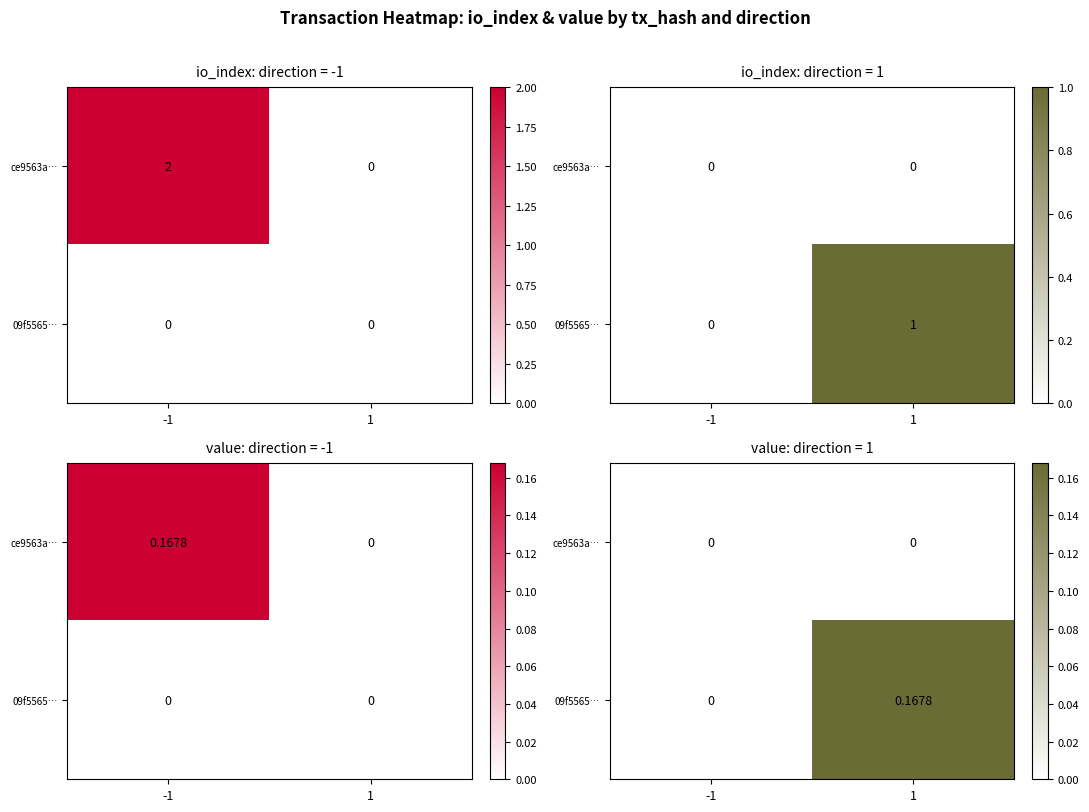

What is the total value across all series at 1?

0.2